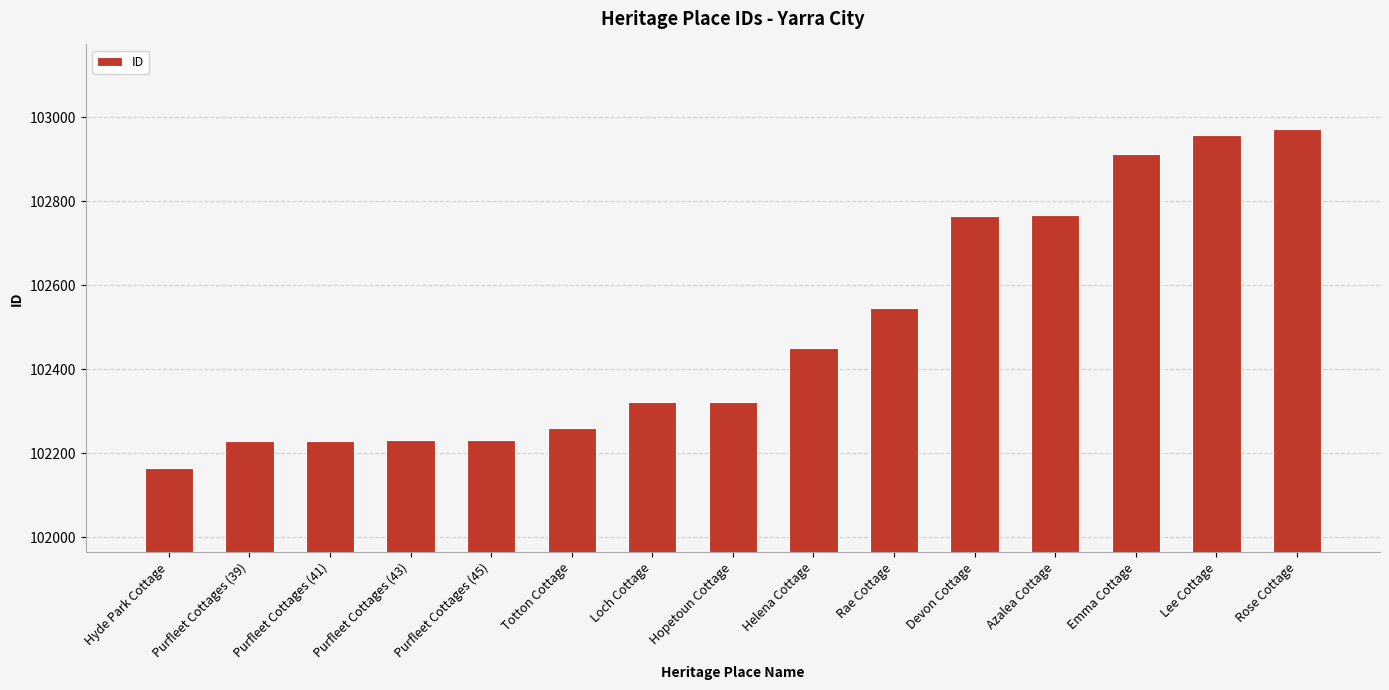

Count the number of categories in the chart.

15